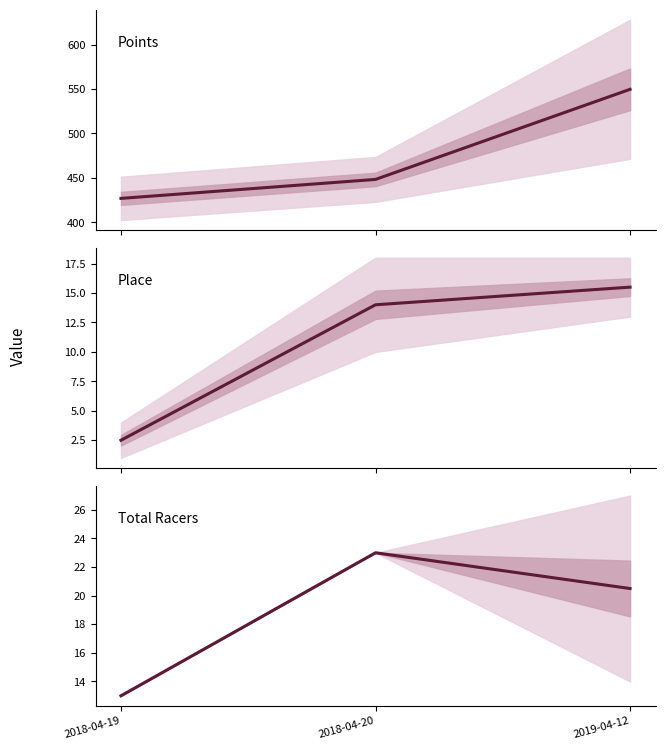

Where does the Points series first go above 448?

2018-04-20